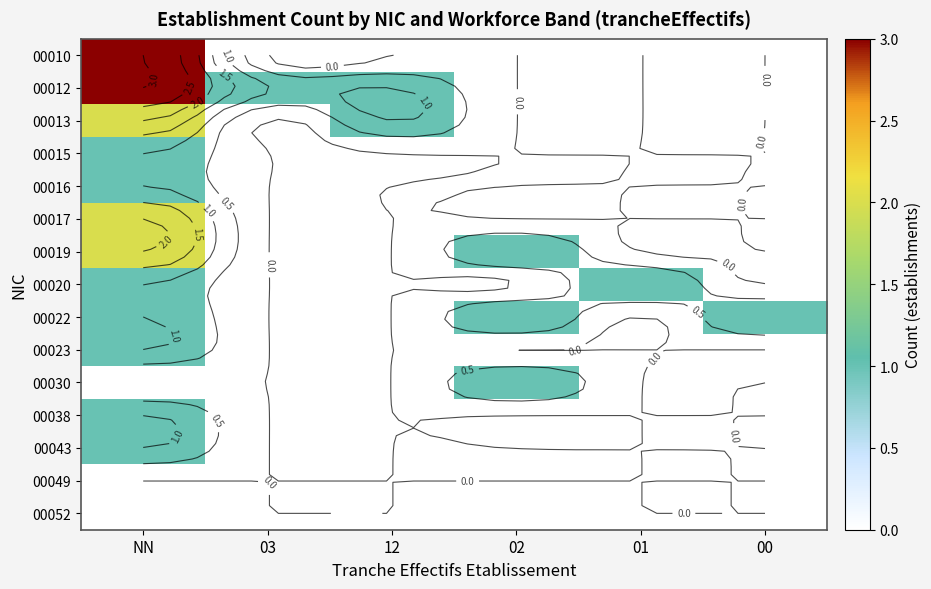

Count the 00013 values in the range 0 to 1.

5